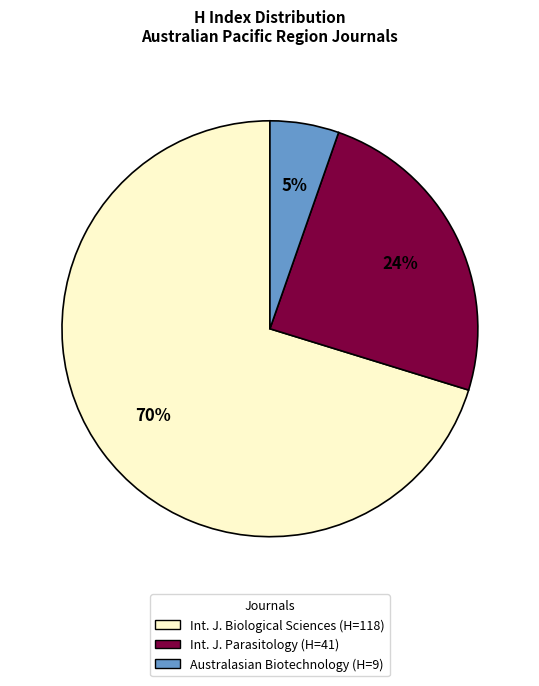

To the nearest percent, what is the average slice percentage?

33%